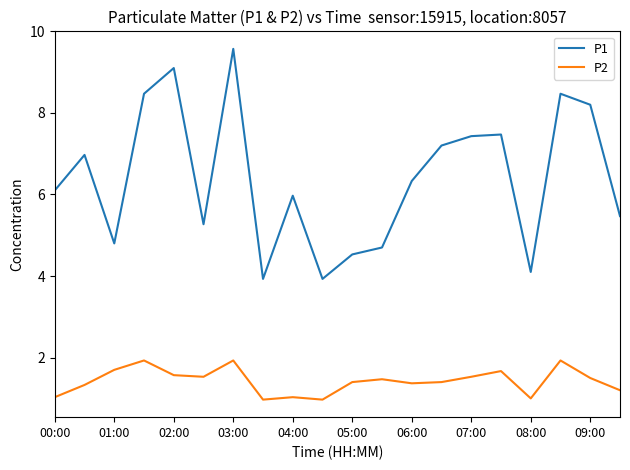

Rank the series by their average value, from lowest to highest.

P2, P1